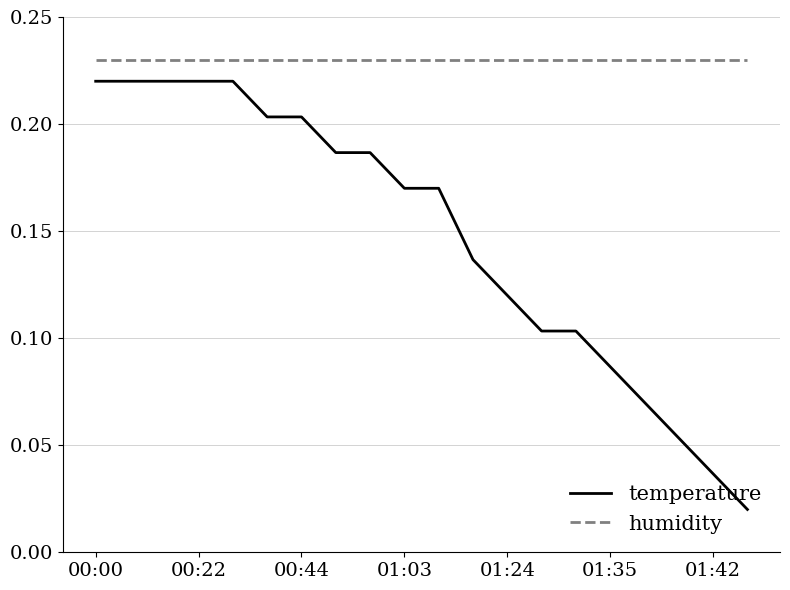

Which series has the widest spread of values?

temperature